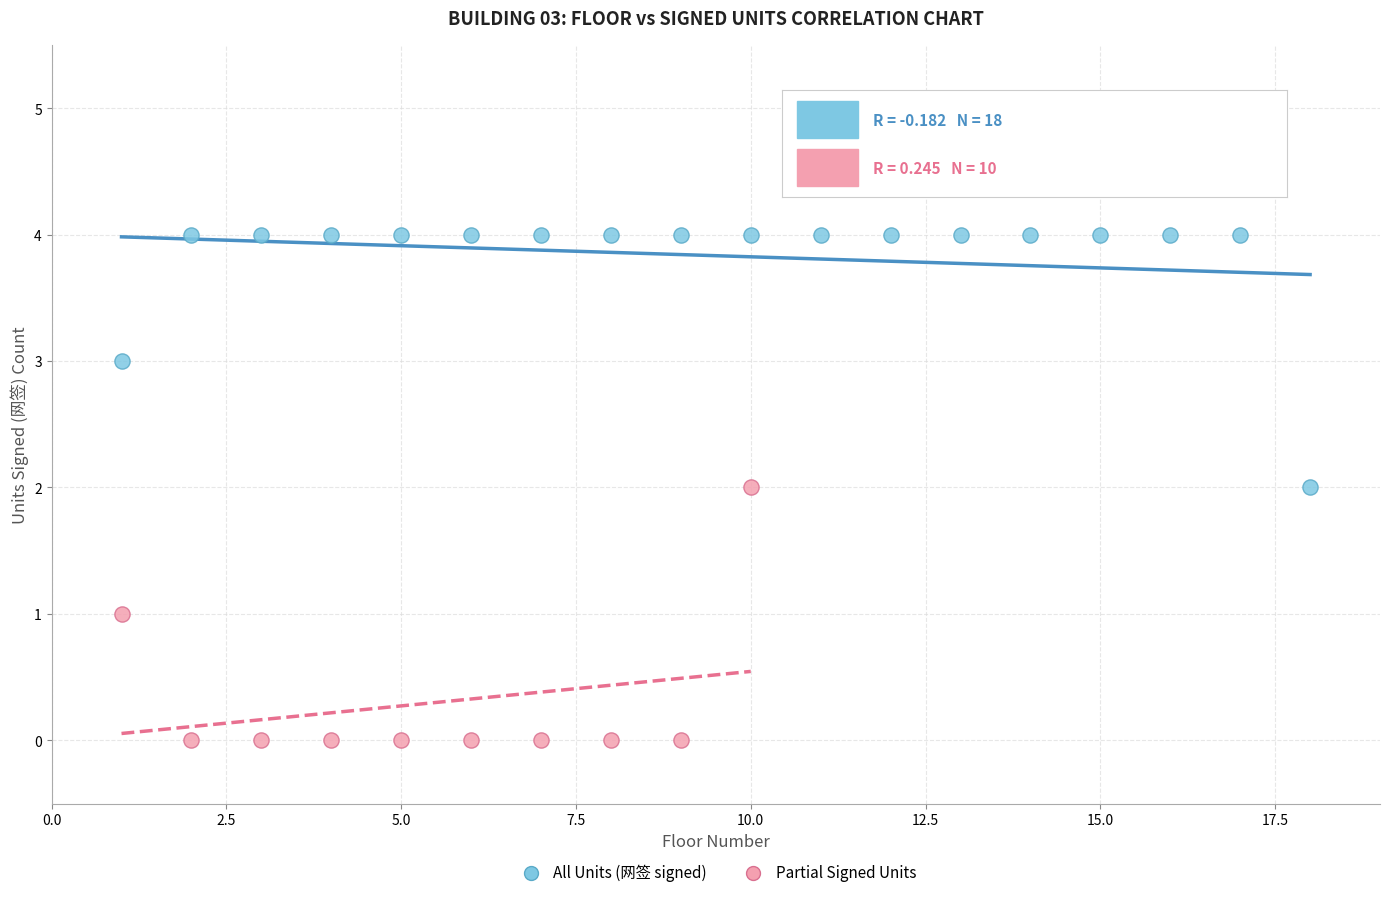

Which series contains the highest Y value?

All Units (网签 signed)